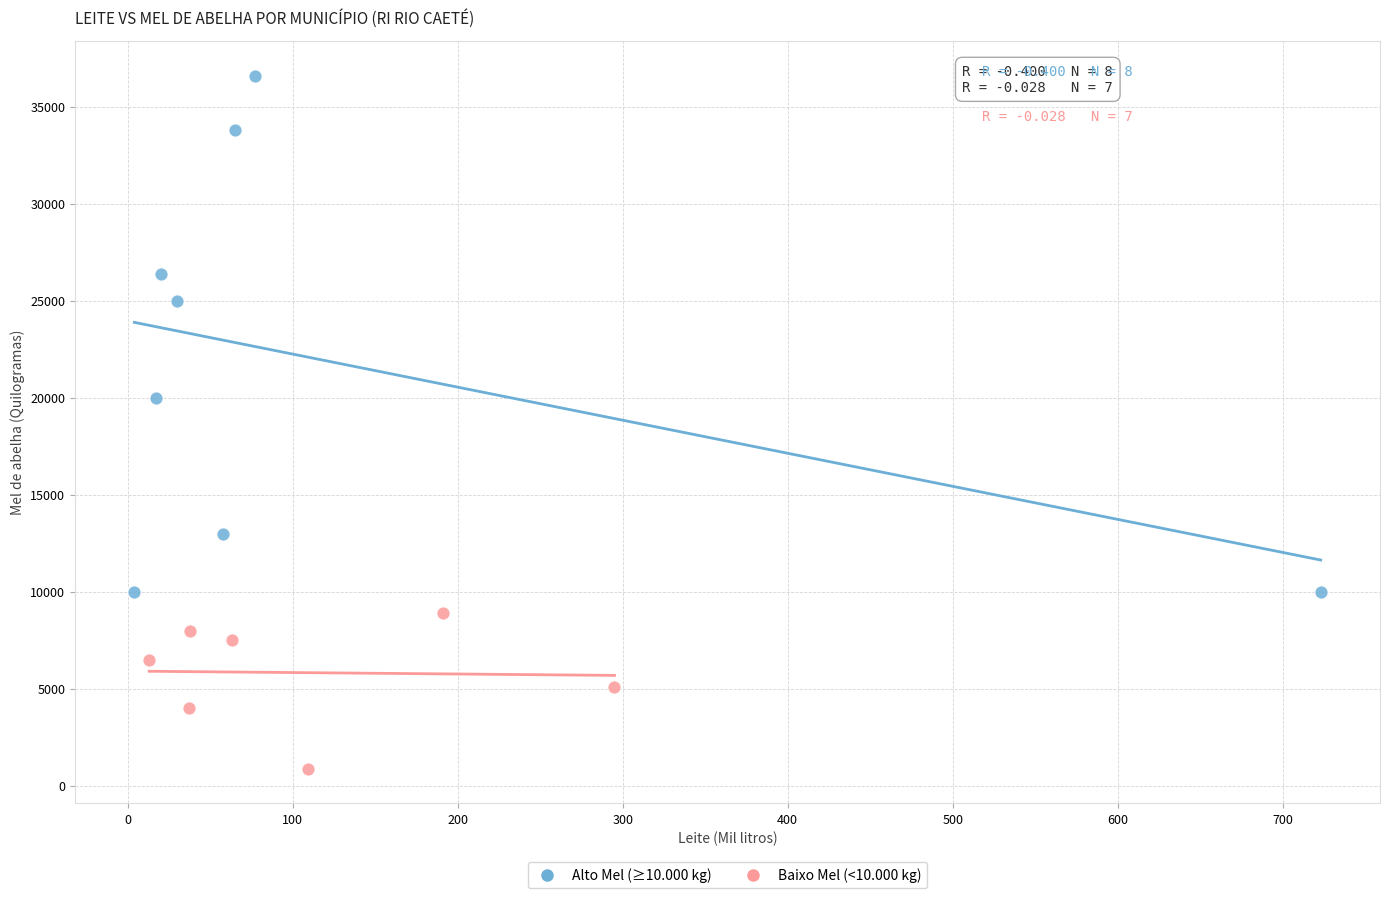

What are all the series names shown in the legend?

Alto Mel (≥10.000 kg), Baixo Mel (<10.000 kg)